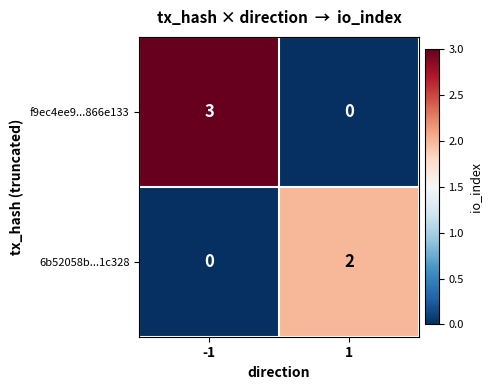

The 6b52058b...1c328 series shows 0 at -1. True or false?

True